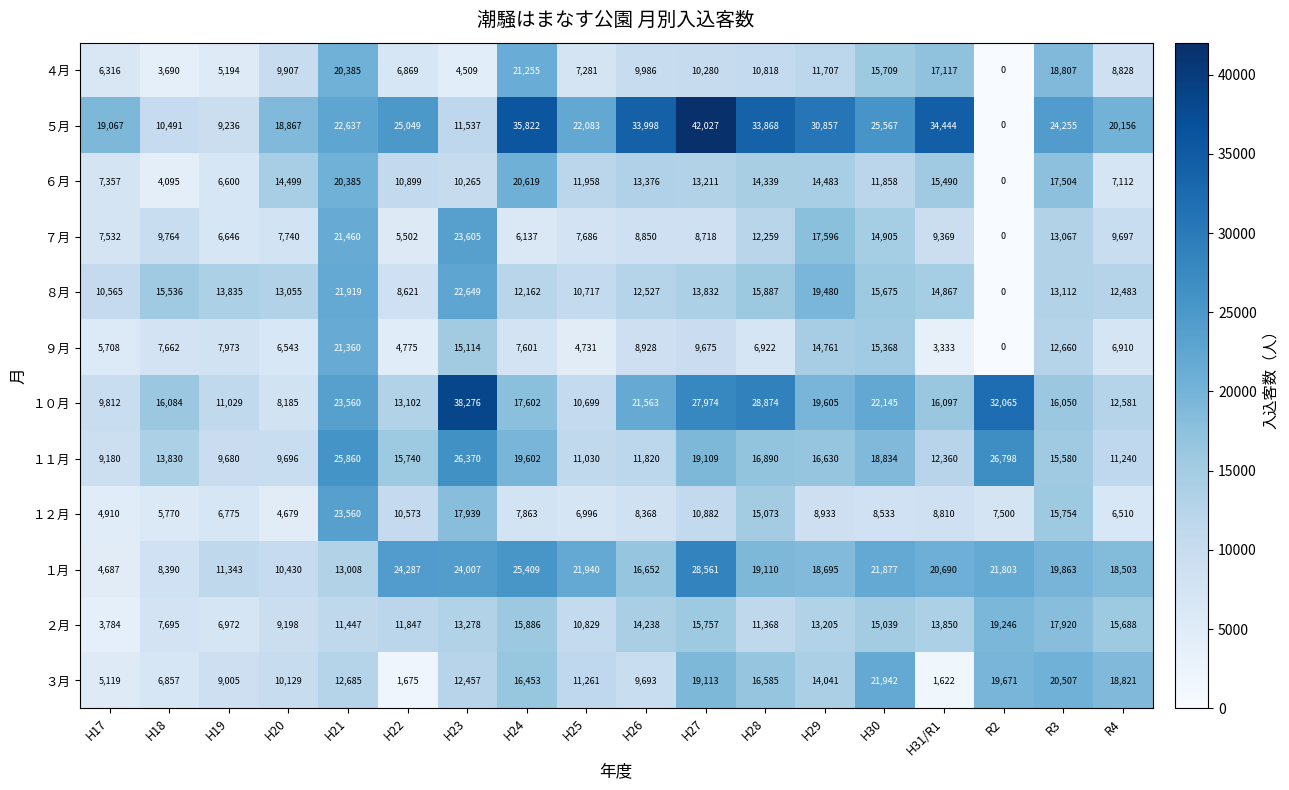

What is the sum of the ６月 values at H28 and H26?

27715